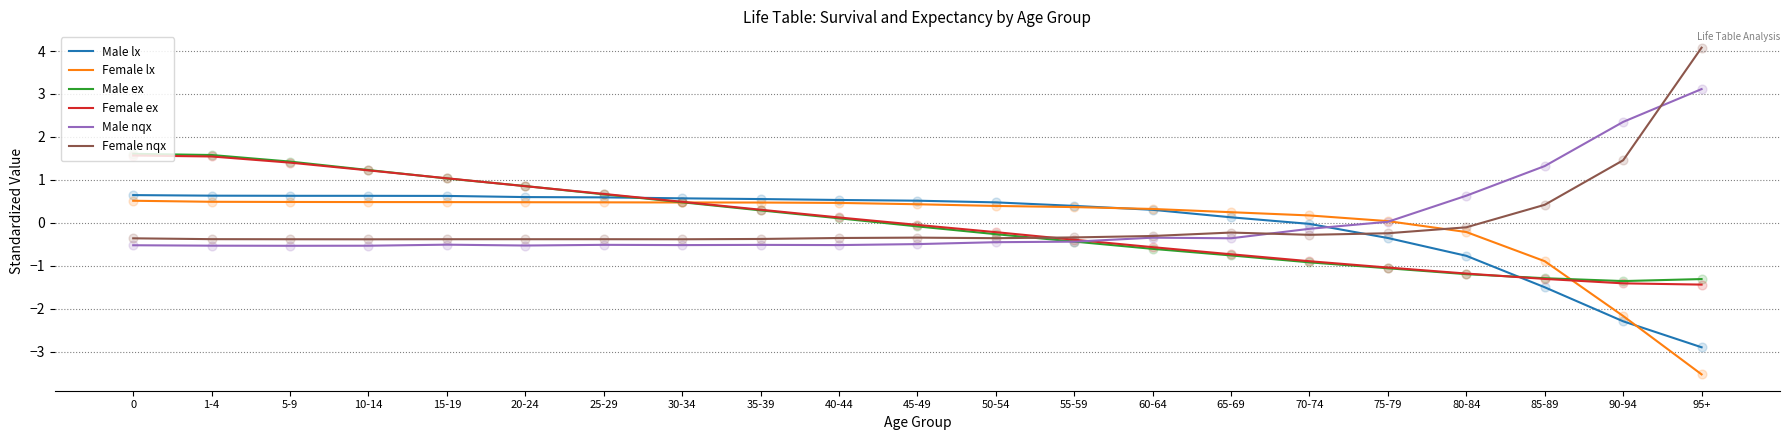

What are all the series names shown in the legend?

Male lx, Female lx, Male ex, Female ex, Male nqx, Female nqx